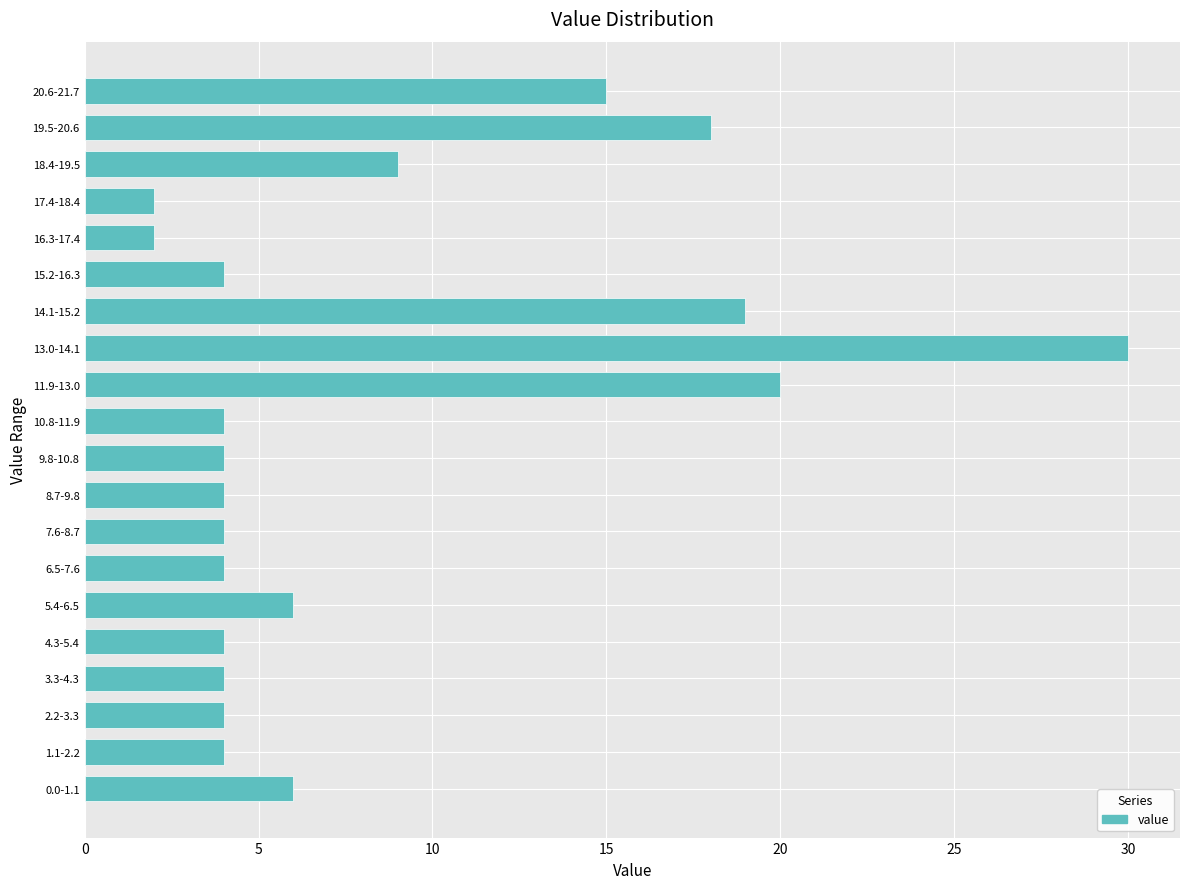

Reading bottom to top, extract all data points from this chart.

0.0-1.1=6	1.1-2.2=4	2.2-3.3=4	3.3-4.3=4	4.3-5.4=4	5.4-6.5=6	6.5-7.6=4	7.6-8.7=4	8.7-9.8=4	9.8-10.8=4	10.8-11.9=4	11.9-13.0=20	13.0-14.1=30	14.1-15.2=19	15.2-16.3=4	16.3-17.4=2	17.4-18.4=2	18.4-19.5=9	19.5-20.6=18	20.6-21.7=15